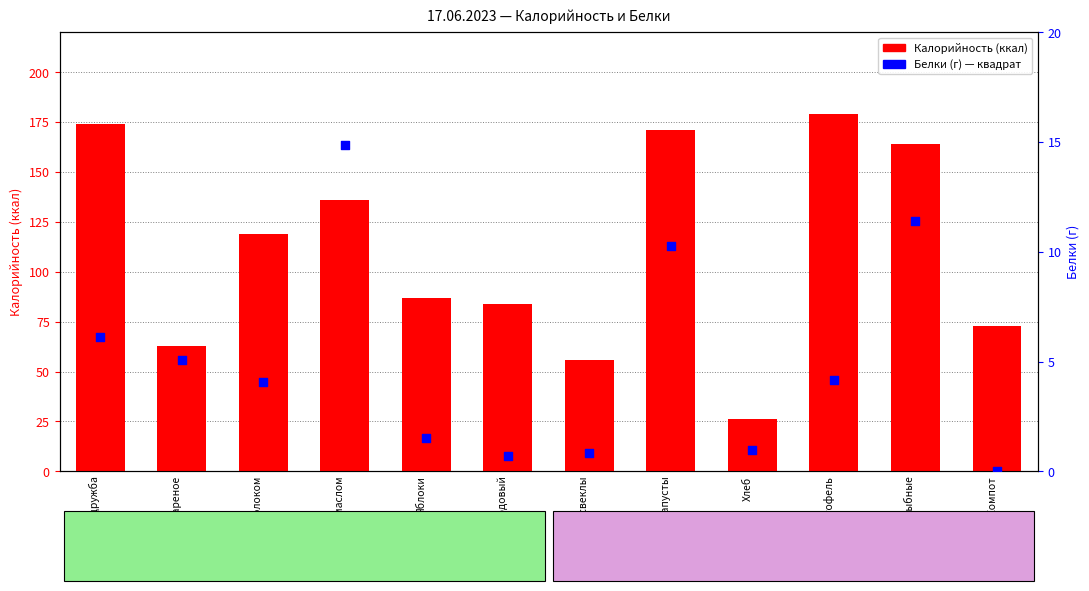

At which category is the sum across all series the highest?

Картофель